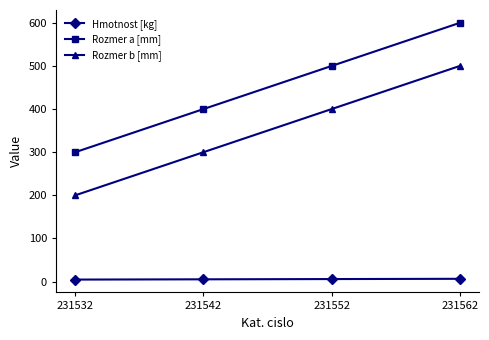

At how many categories does at least one series exceed 198?

4